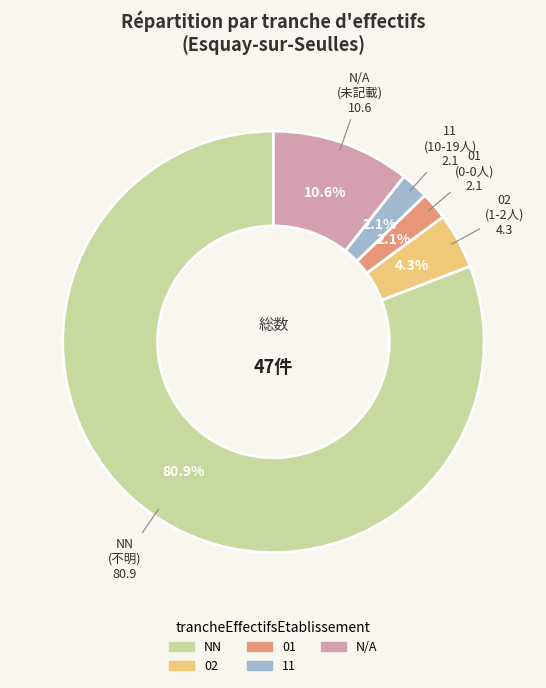

Count the number of slices in the pie.

5